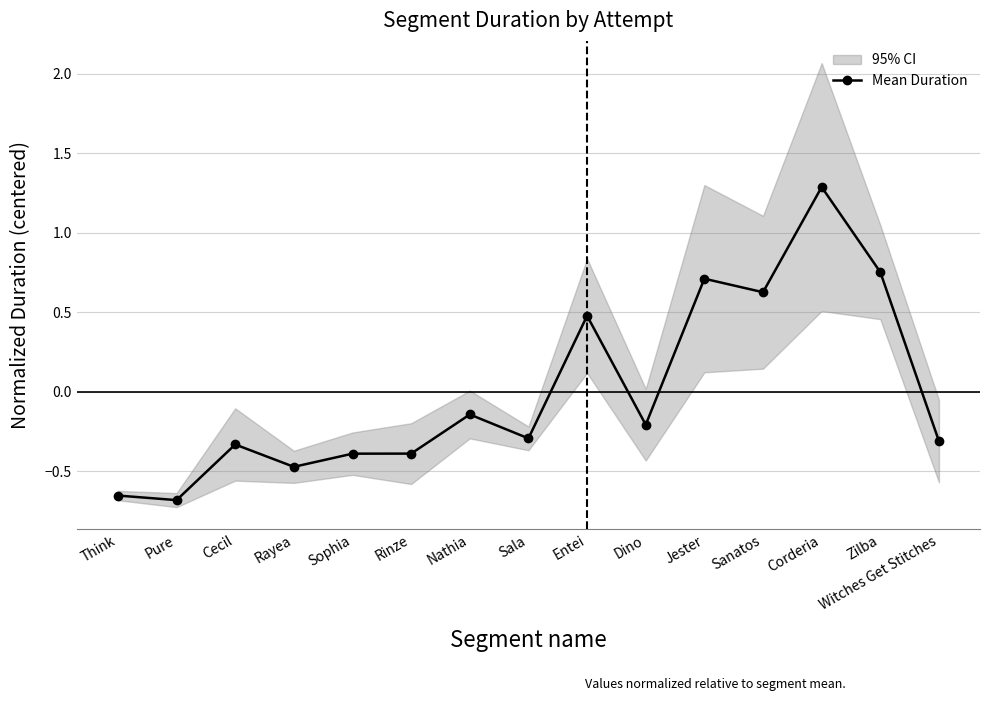

What position from the right is Think?

15